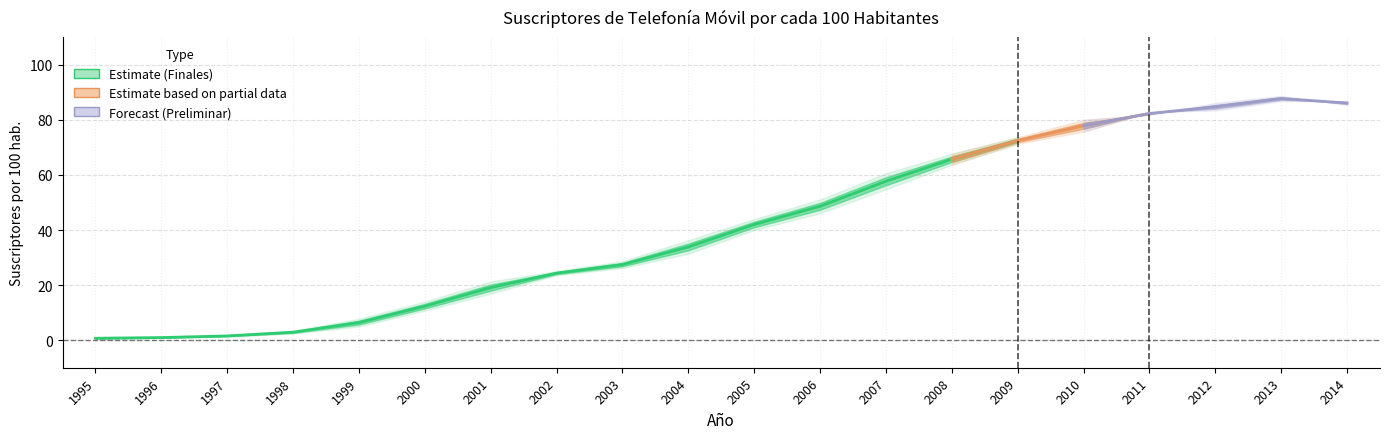

The Suscriptores por 100 hab. Semestre 2 series shows 25.1 at 2002. True or false?

True